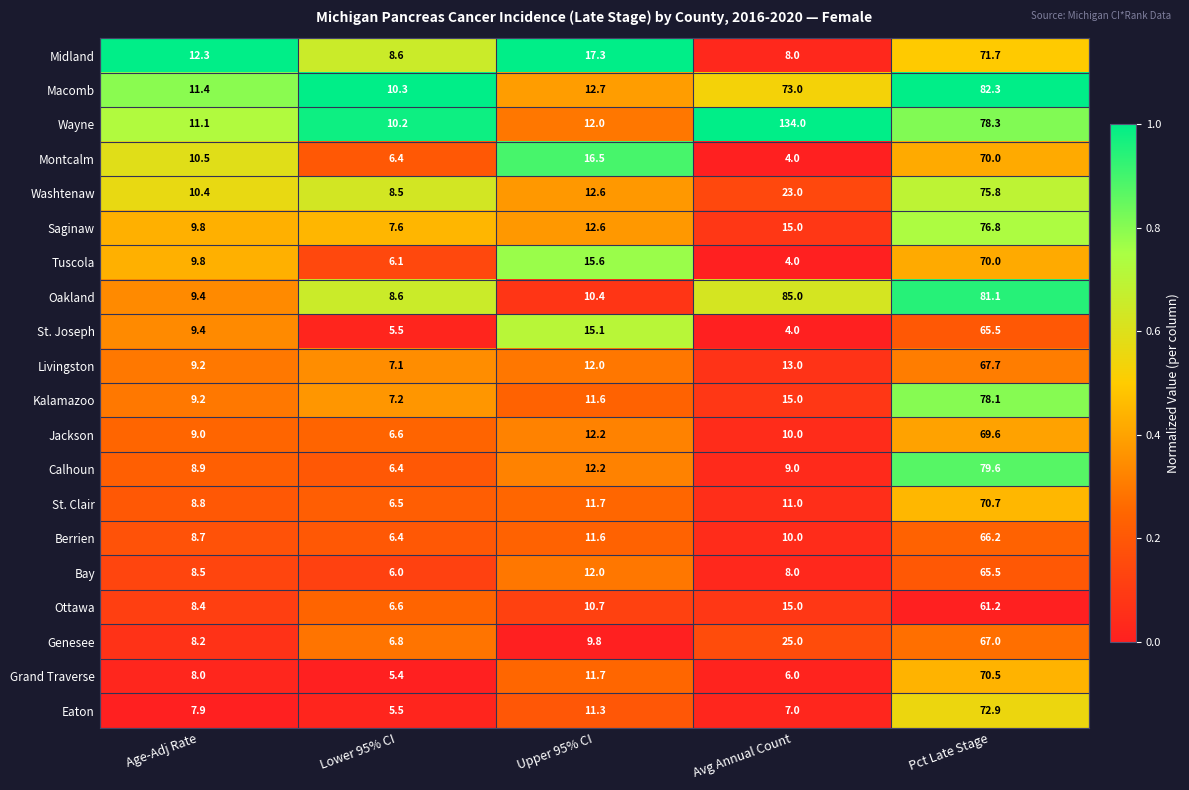

What is the difference between the maximum and minimum values in the Grand Traverse series?

65.1